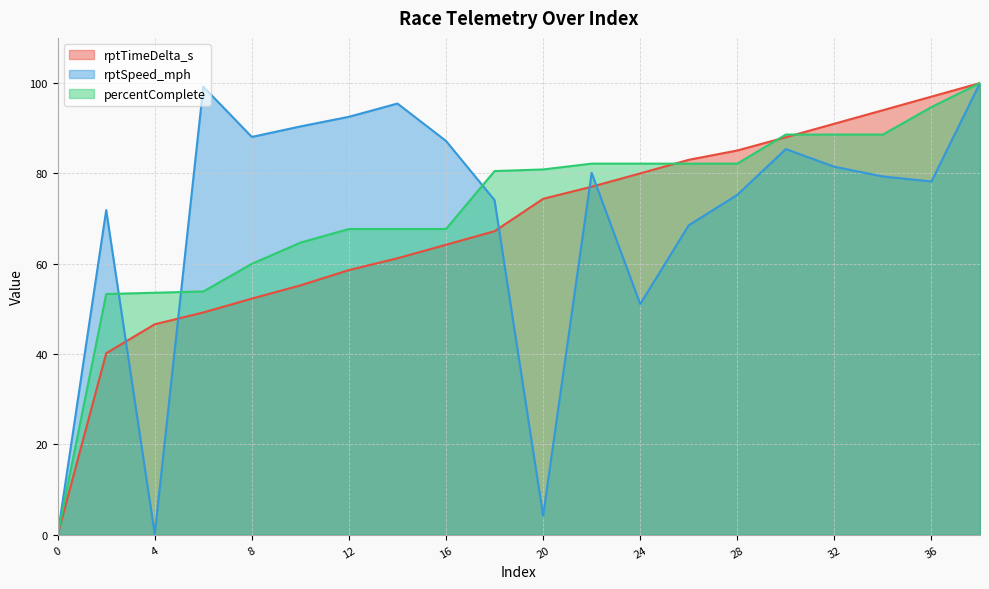

Where does the rptTimeDelta_s series first go above 74?

20